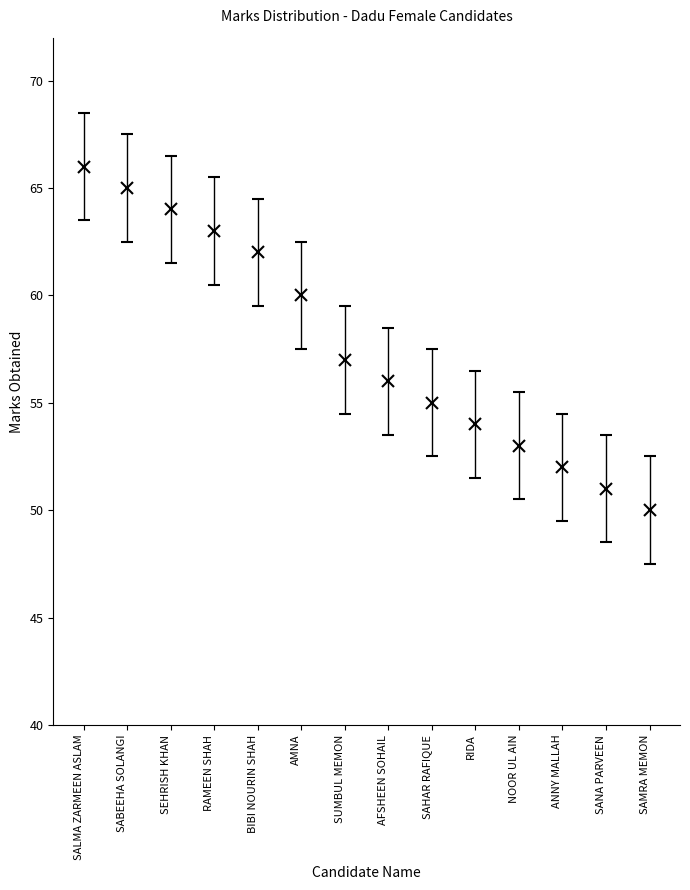

At which label does the data first exceed 57?

SALMA ZARMEEN ASLAM